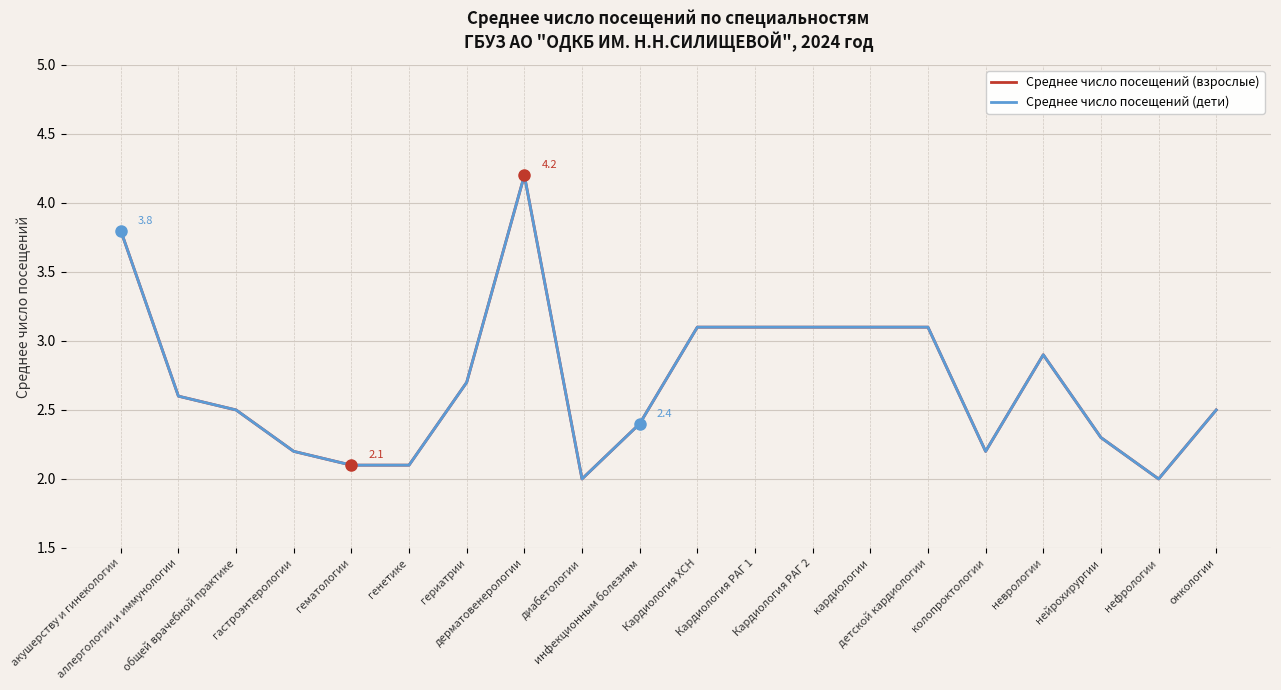

How many lines are shown in the chart?

2